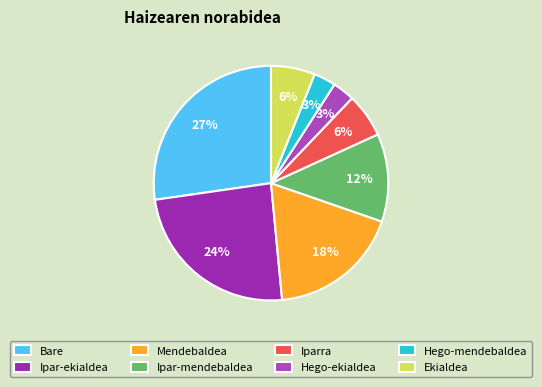

Which category has the biggest portion of the pie?

Bare